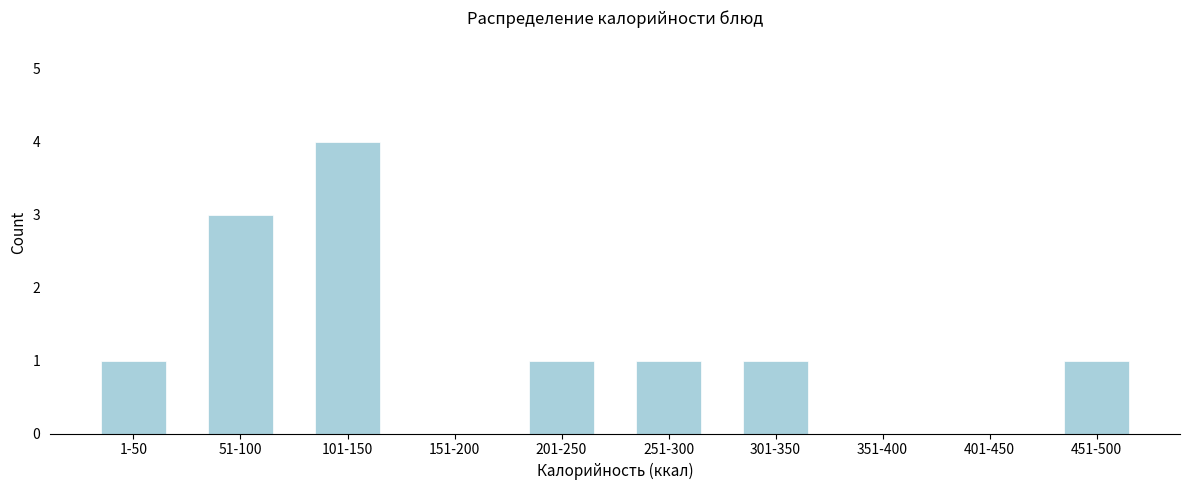

Reading right to left, extract all data points from this chart.

451-500=1	401-450=0	351-400=0	301-350=1	251-300=1	201-250=1	151-200=0	101-150=4	51-100=3	1-50=1